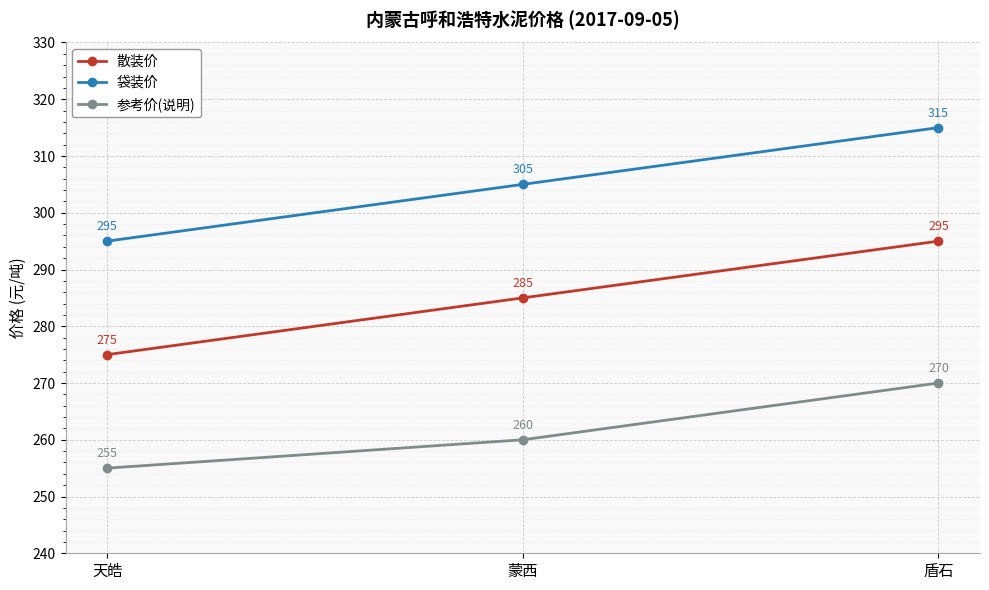

How many series are shown in this chart?

3